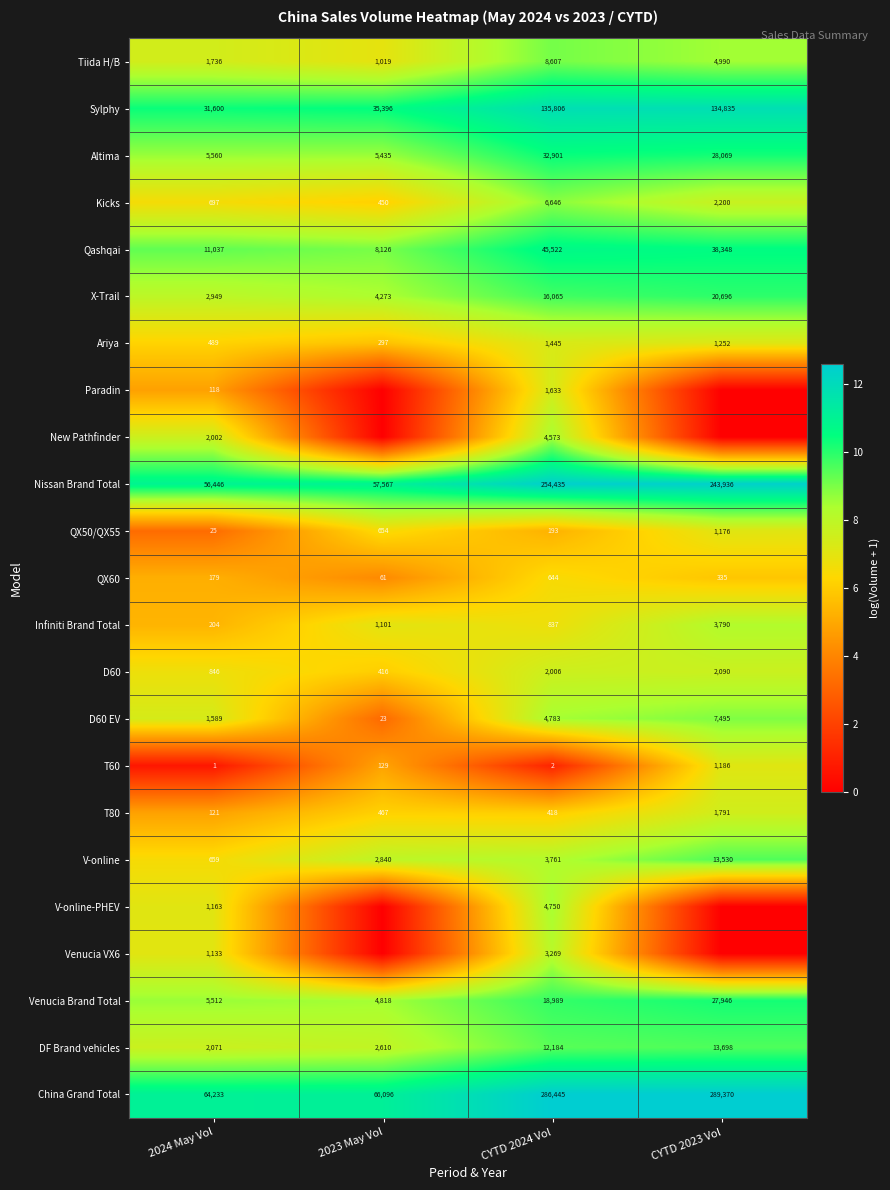

What value does the Venucia Brand Total series have at 2024 May Vol?

5512